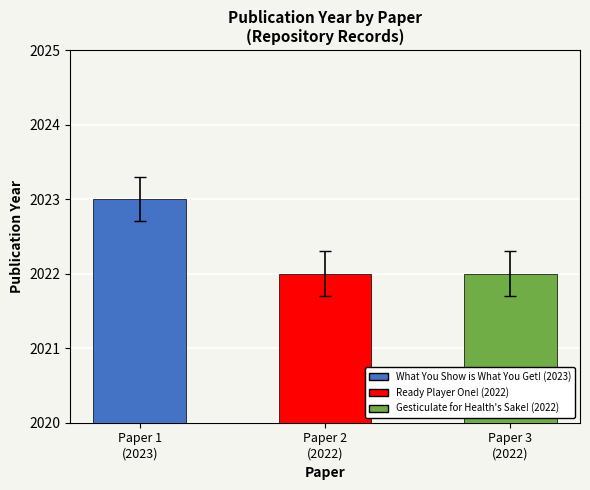

What is the label of the 1st bar from the right?

Paper 3
(2022)